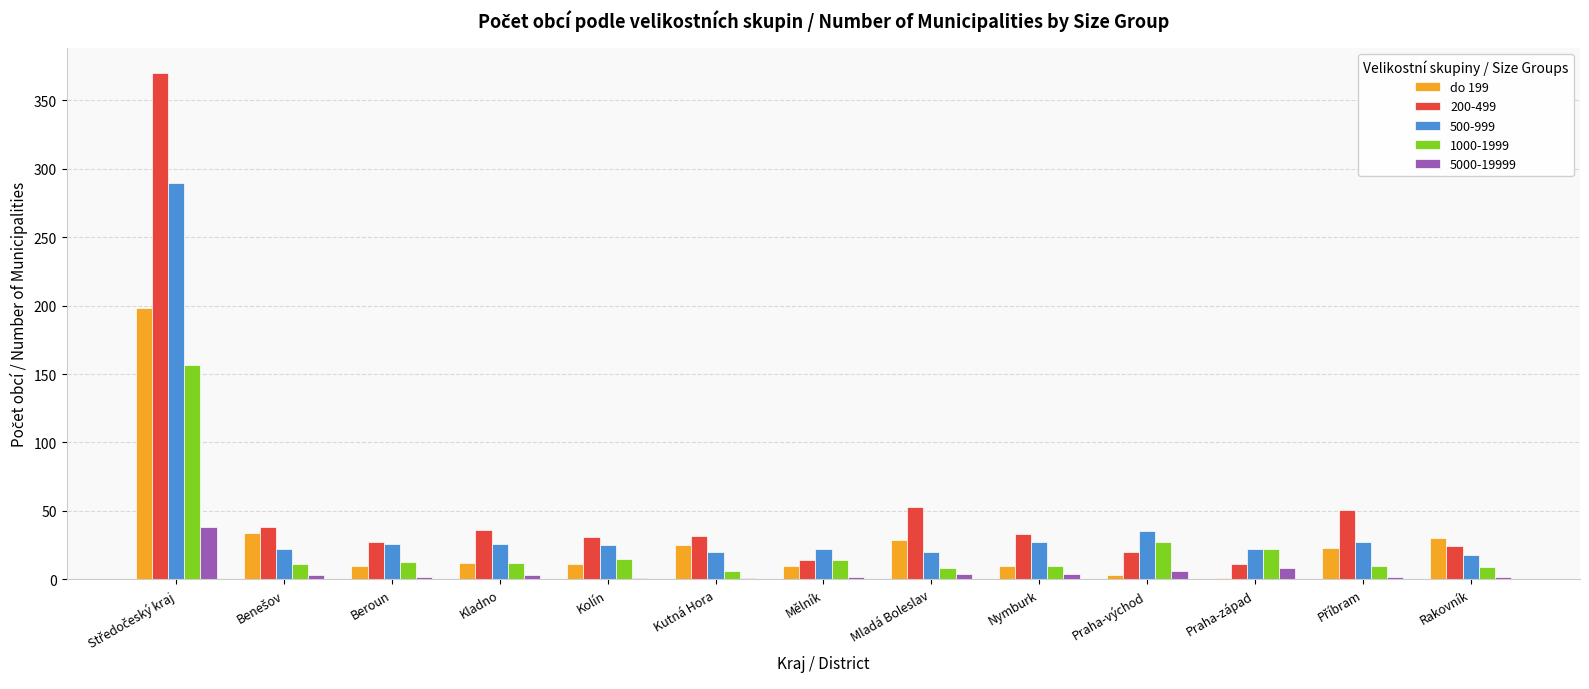

What is the greatest value displayed?

370